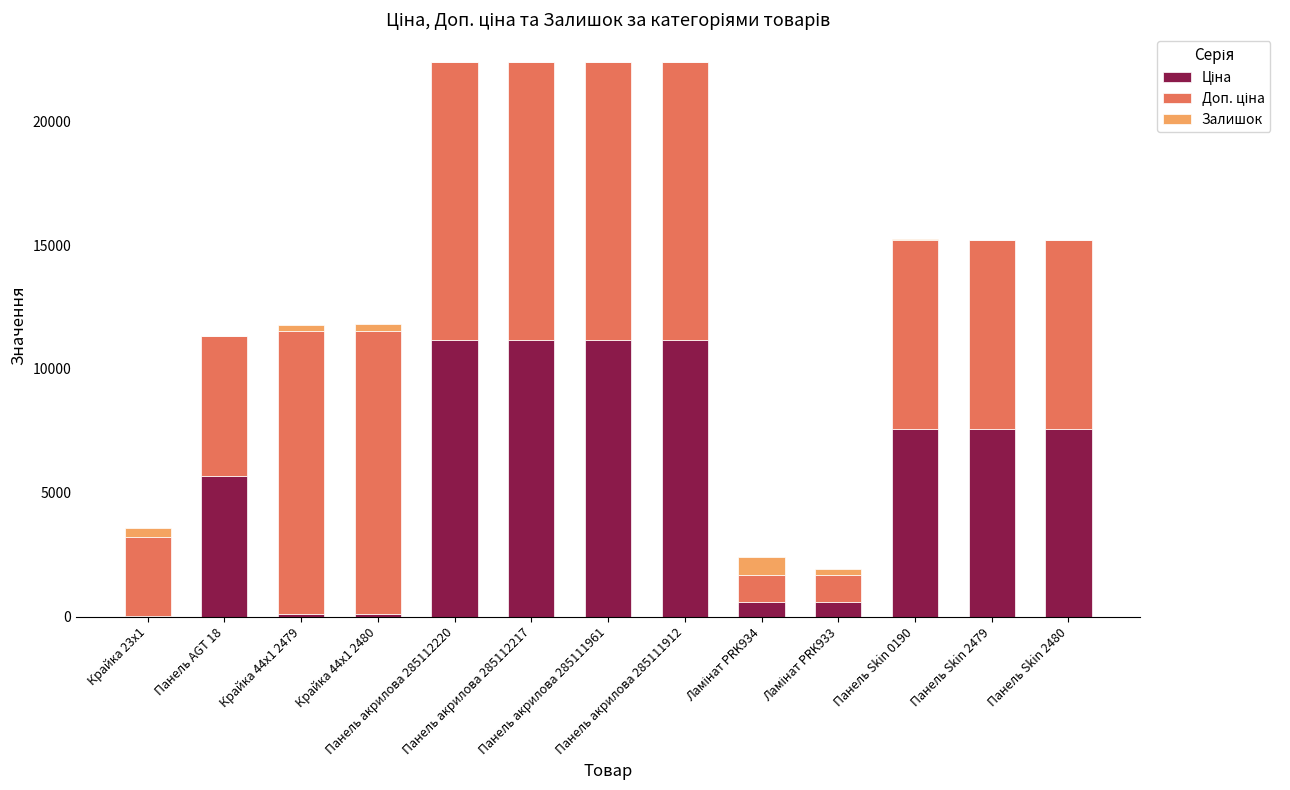

What is the total value across all series at Крайка 44x1 2479?

11784.1